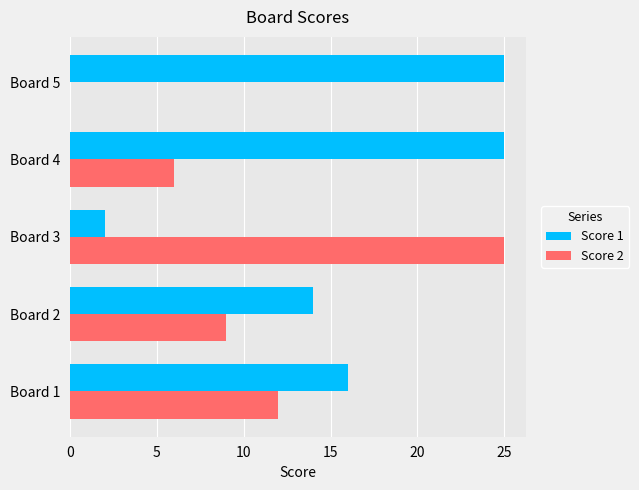

At which category is the sum across all series the highest?

Board 4